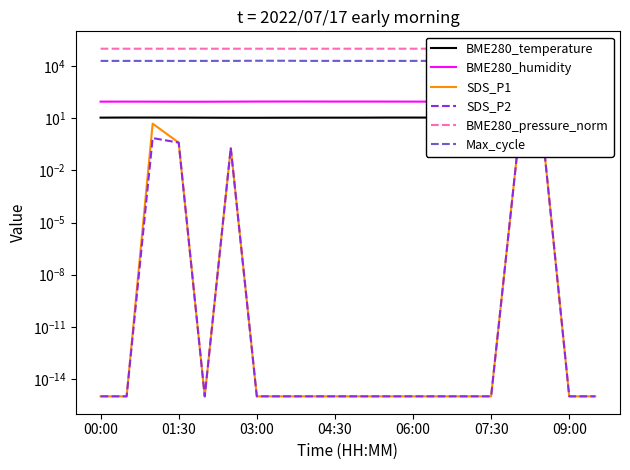

What is the highest value of the SDS_P1 series?

4.9